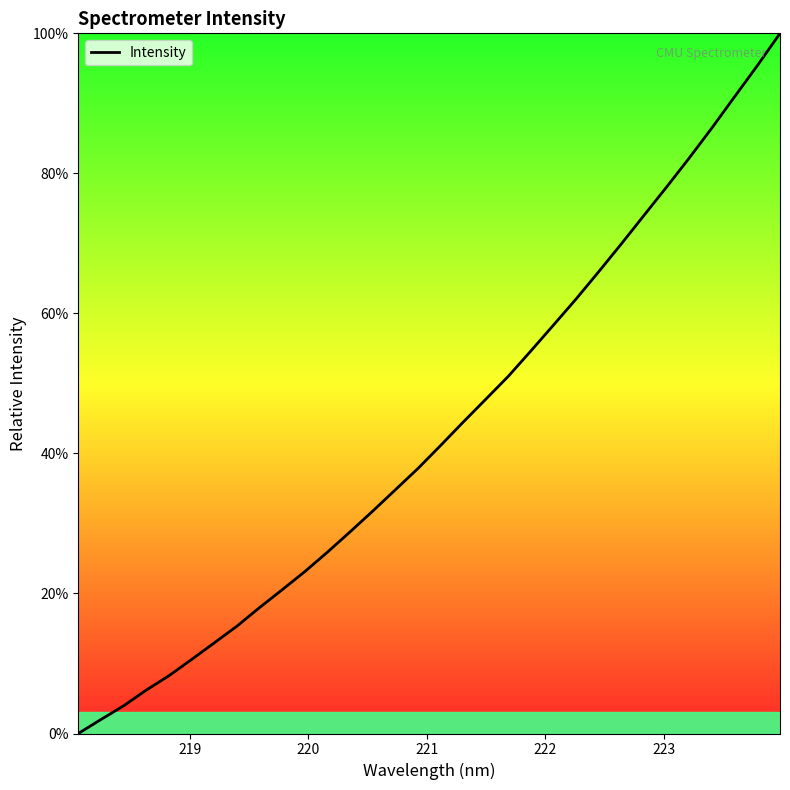

What is the maximum value shown in the chart?

100.0